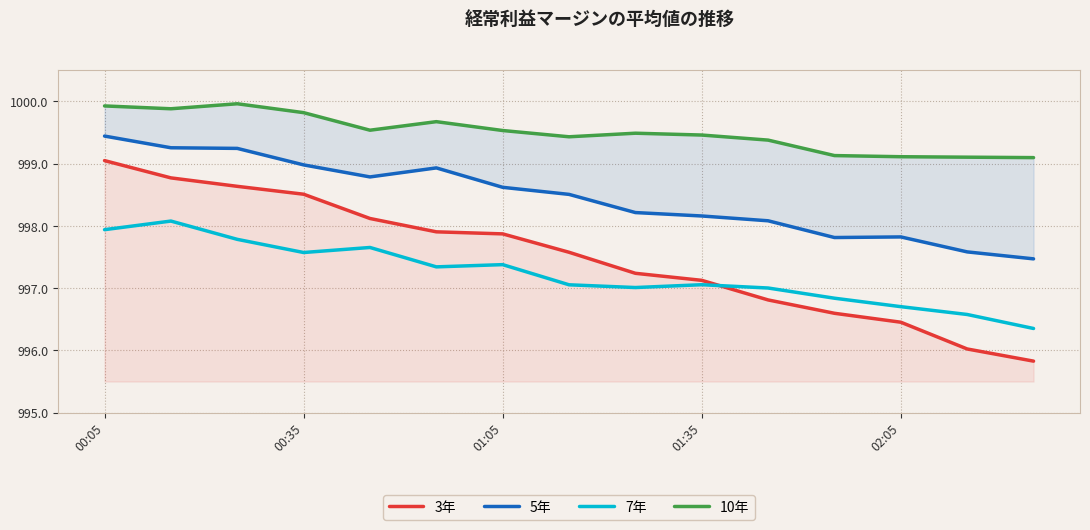

True or false: 7年 has a value of 1404.0 at 5.

False